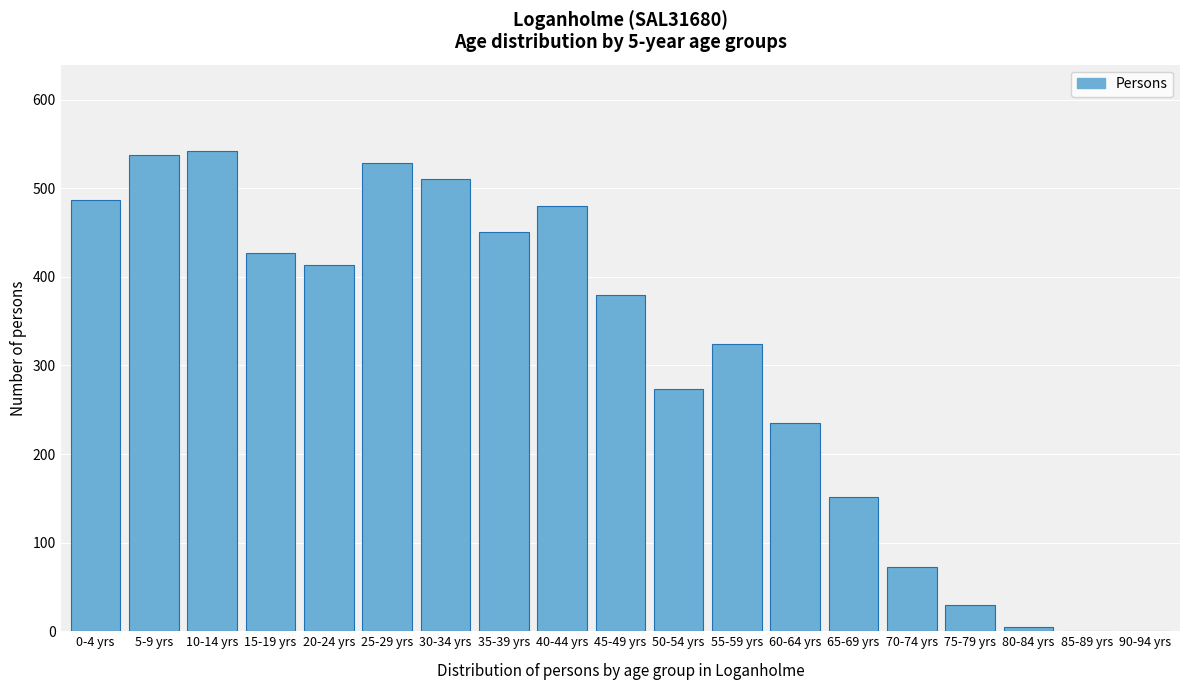

Reading left to right, extract all data points from this chart.

0-4 yrs=487	5-9 yrs=537	10-14 yrs=542	15-19 yrs=427	20-24 yrs=413	25-29 yrs=528	30-34 yrs=510	35-39 yrs=451	40-44 yrs=480	45-49 yrs=380	50-54 yrs=273	55-59 yrs=324	60-64 yrs=235	65-69 yrs=151	70-74 yrs=73	75-79 yrs=30	80-84 yrs=5	85-89 yrs=0	90-94 yrs=0